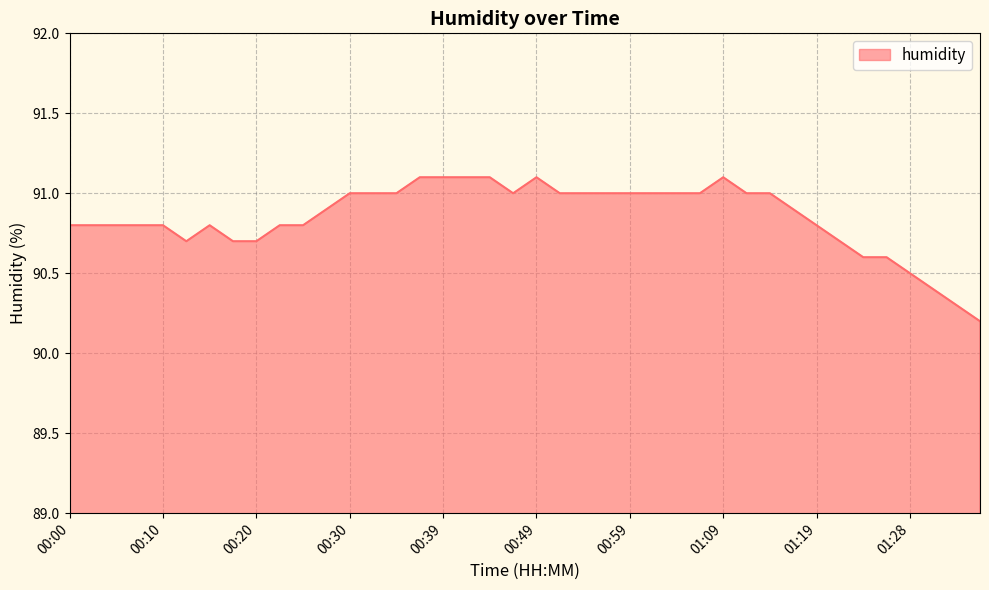

What is the greatest value displayed?

91.1